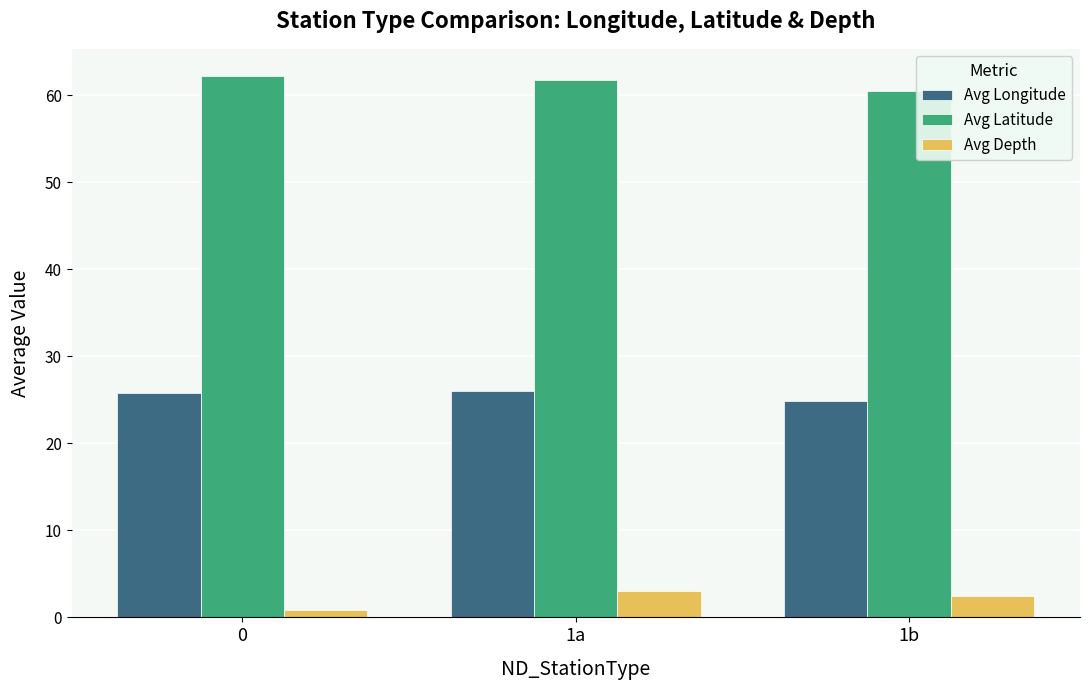

What are all the series names shown in the legend?

Avg Longitude, Avg Latitude, Avg Depth